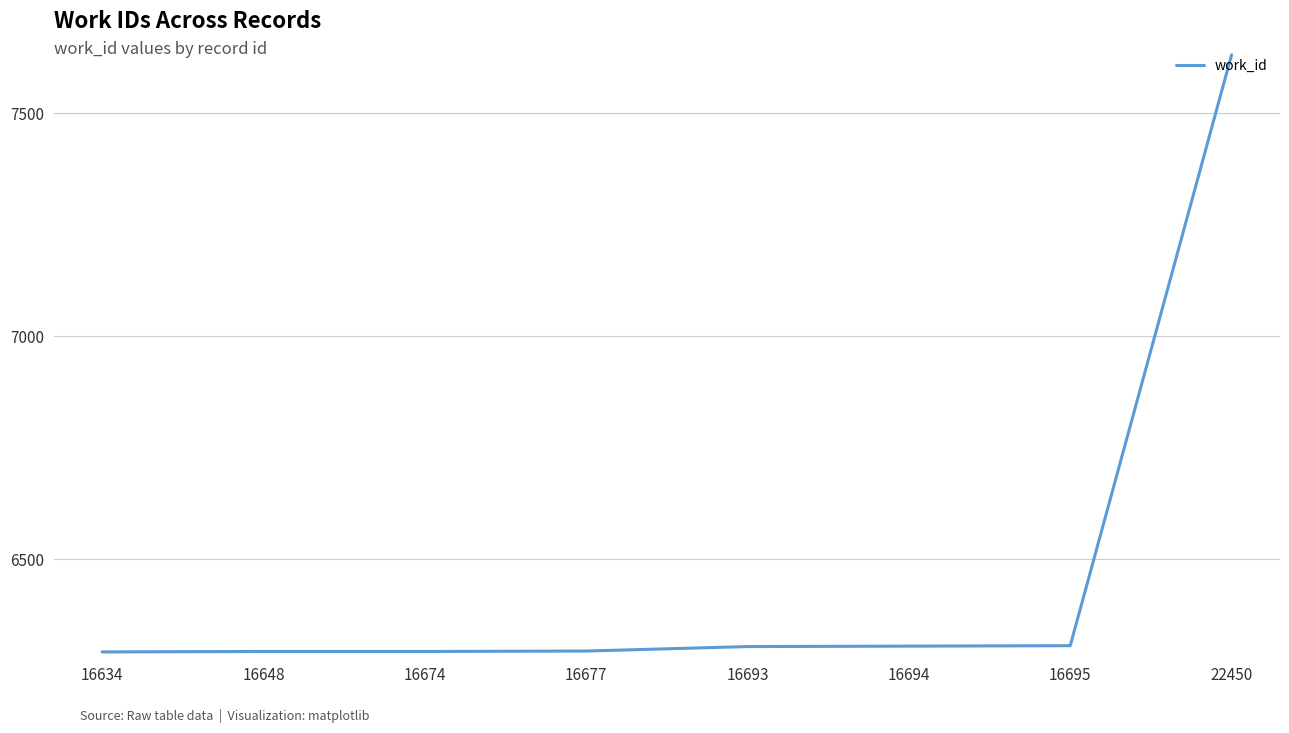

What is the change in value from 16674 to 22450?

+1338